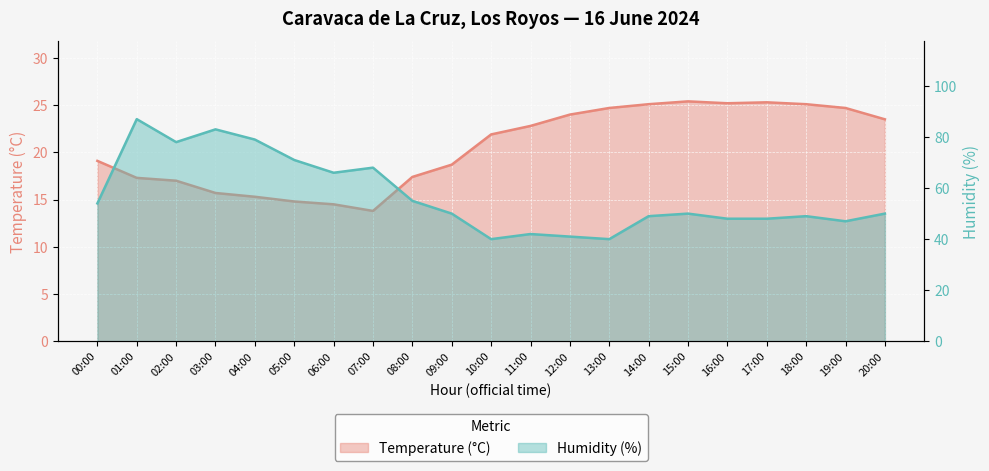

What is the label of the 5th point from the right?

16:00